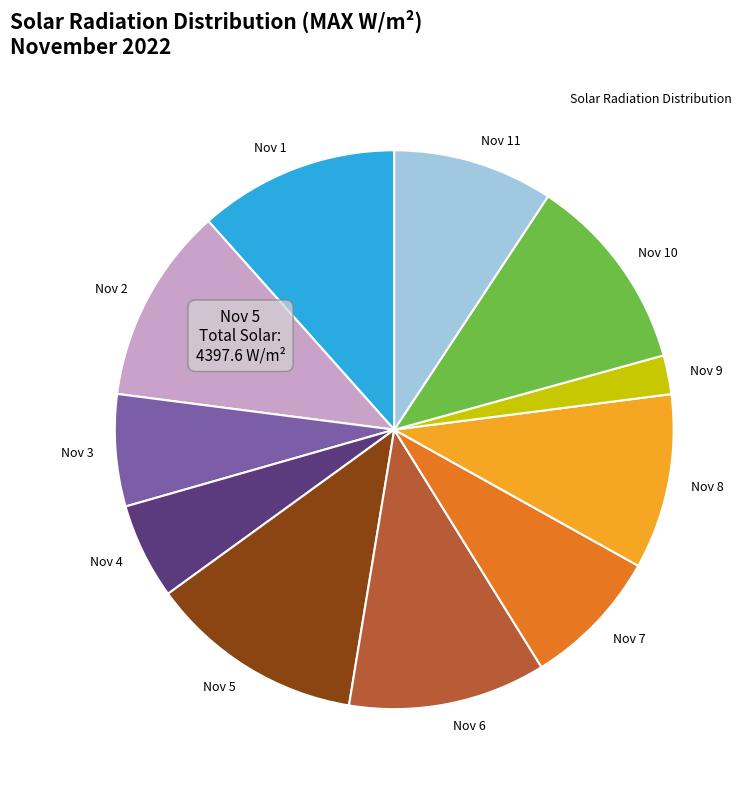

Is the sum of Nov 4 and Nov 10 greater than half?

No